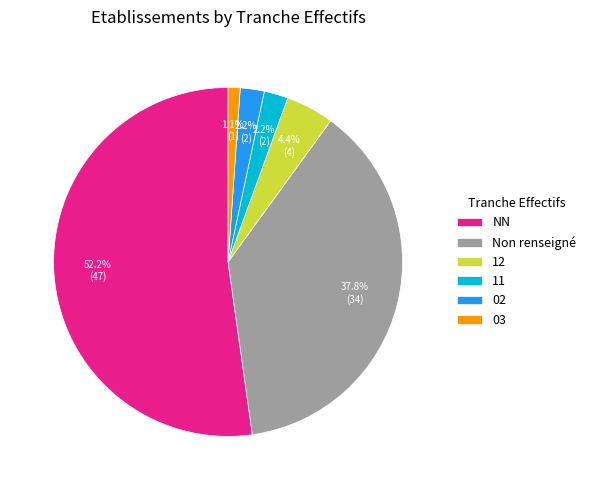

What is the ratio of the value at 02 to the value at 03?

2.0